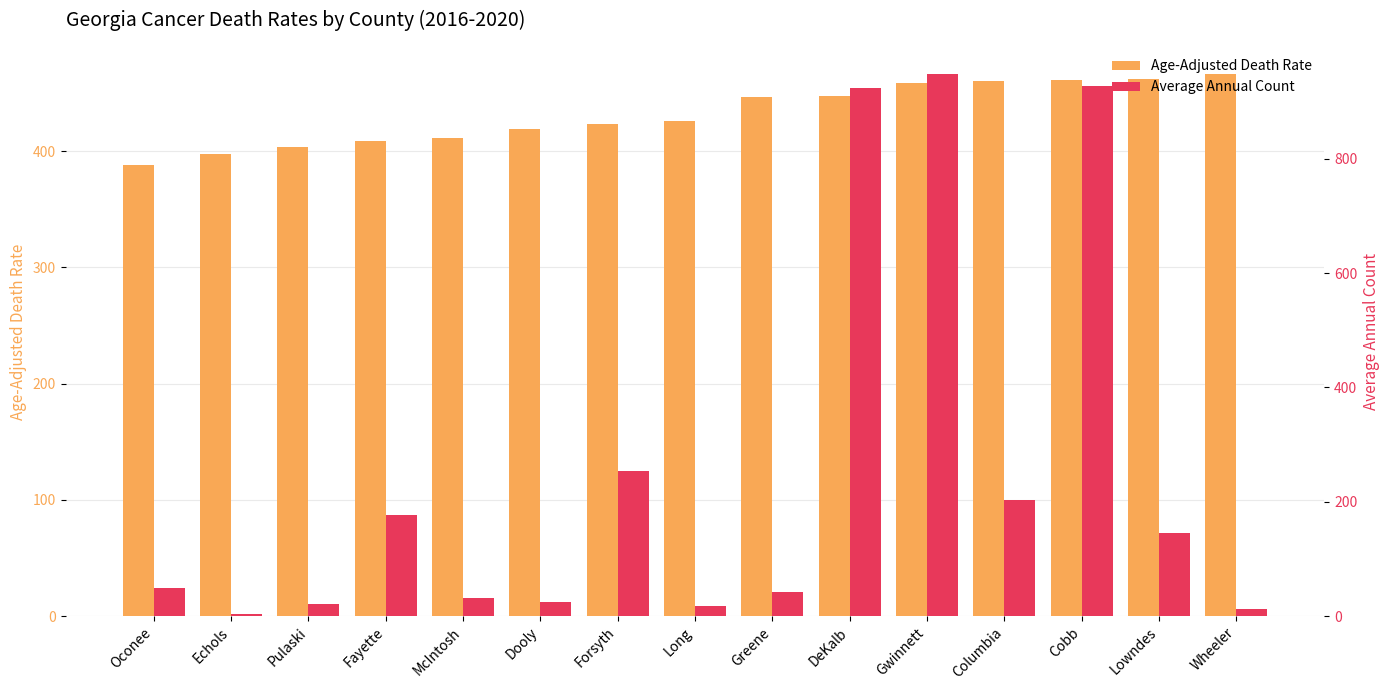

Count the number of data series in this chart.

2